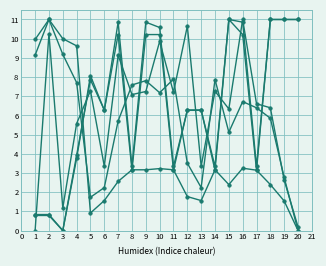

Count the number of data series in this chart.

5